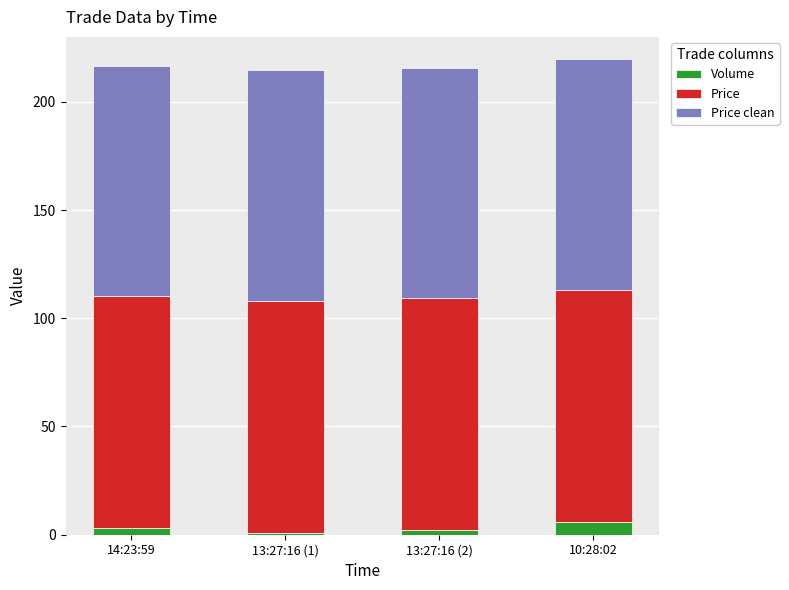

The Volume series shows 3.0 at 14:23:59. True or false?

True